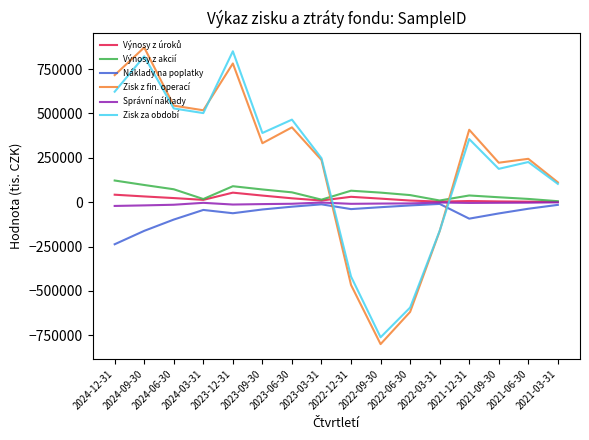

What is the smallest value displayed?

-799354.5